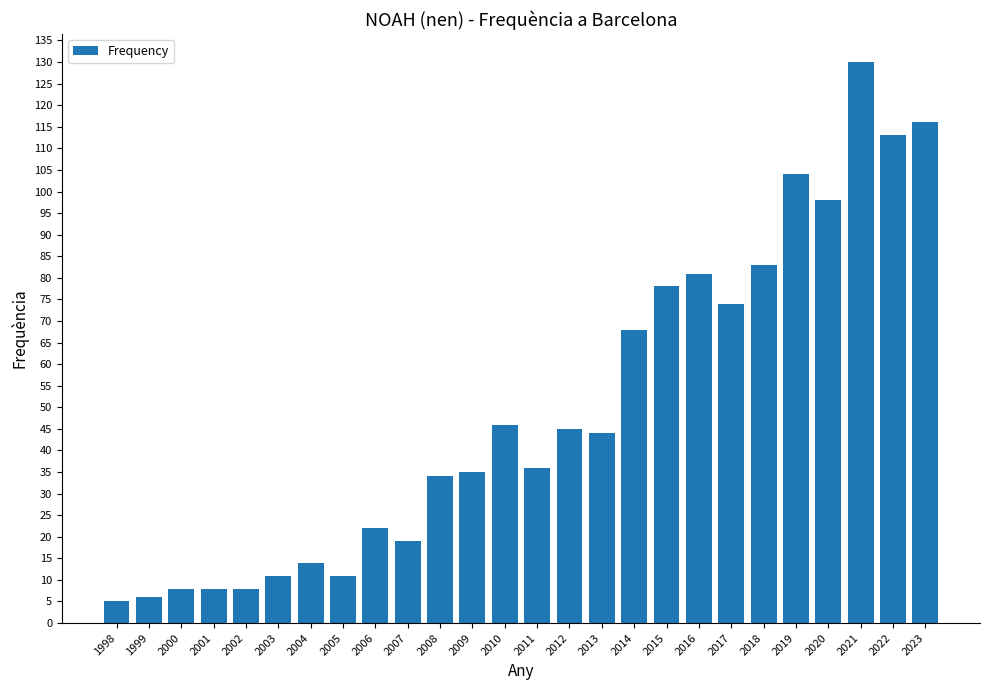

Reading left to right, transcribe all the data shown in this chart.

5	6	8	8	8	11	14	11	22	19	34	35	46	36	45	44	68	78	81	74	83	104	98	130	113	116